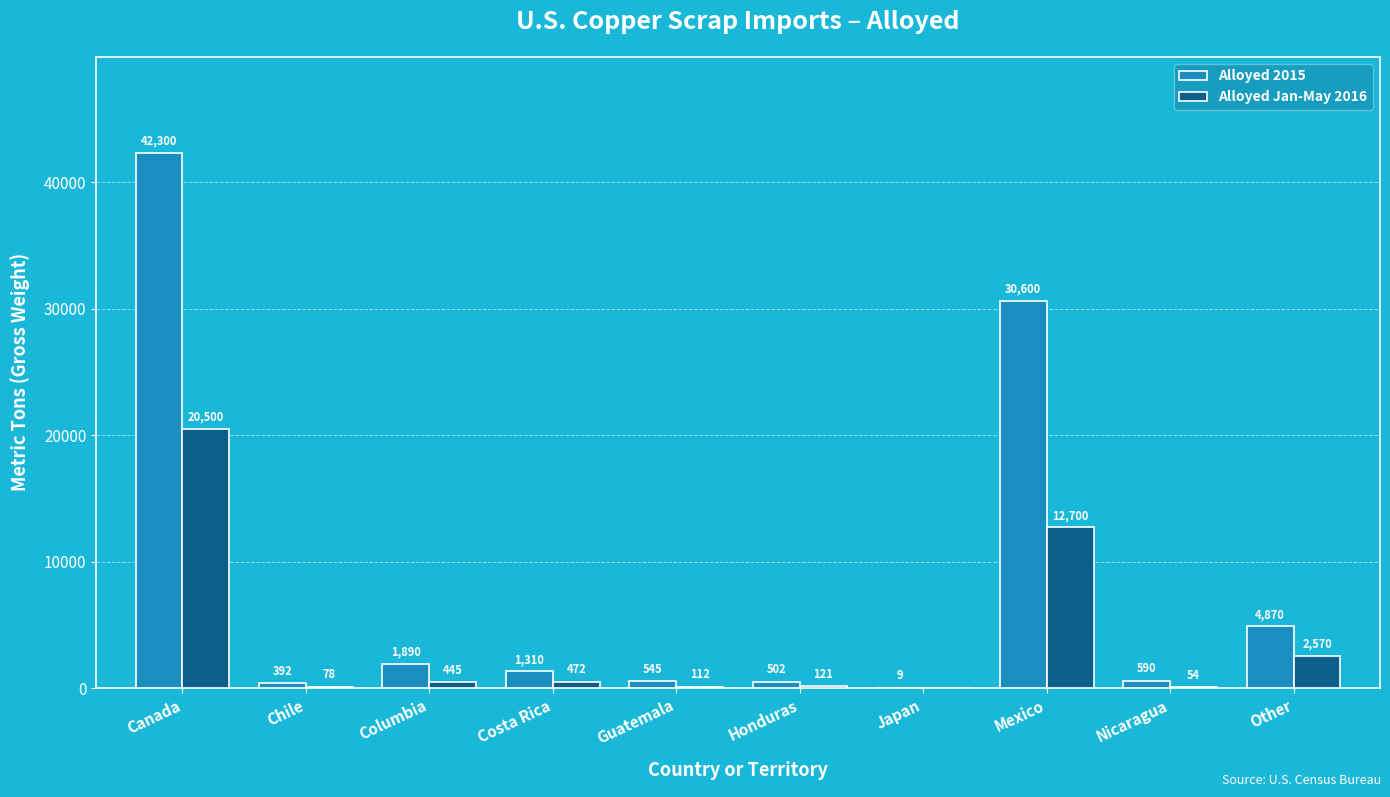

What is the total value across all series at Japan?

9